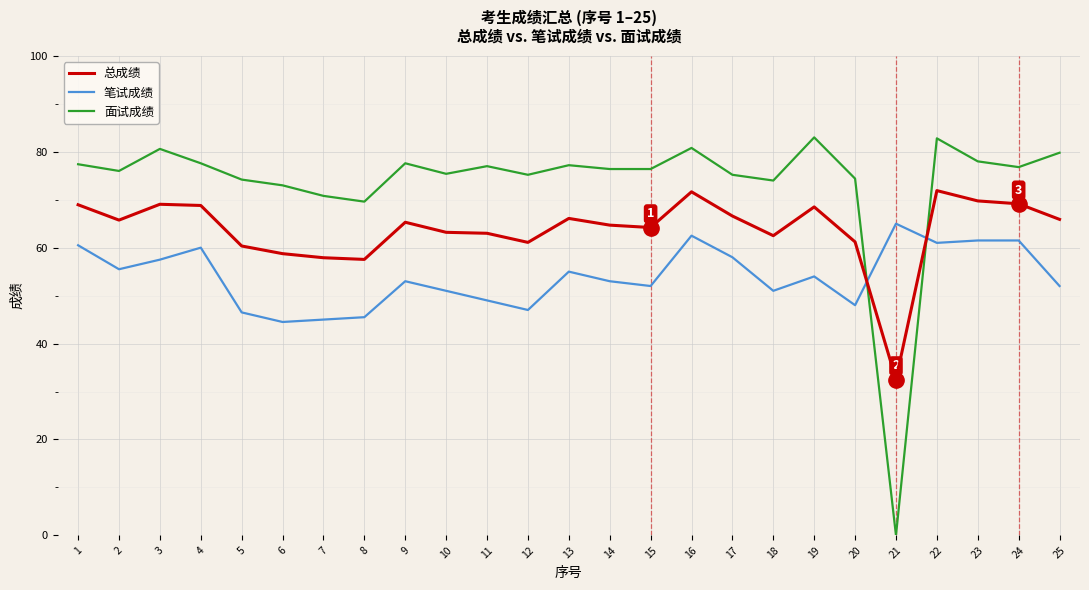

The value of 总成绩 at 20 is 107.7. True or false?

False